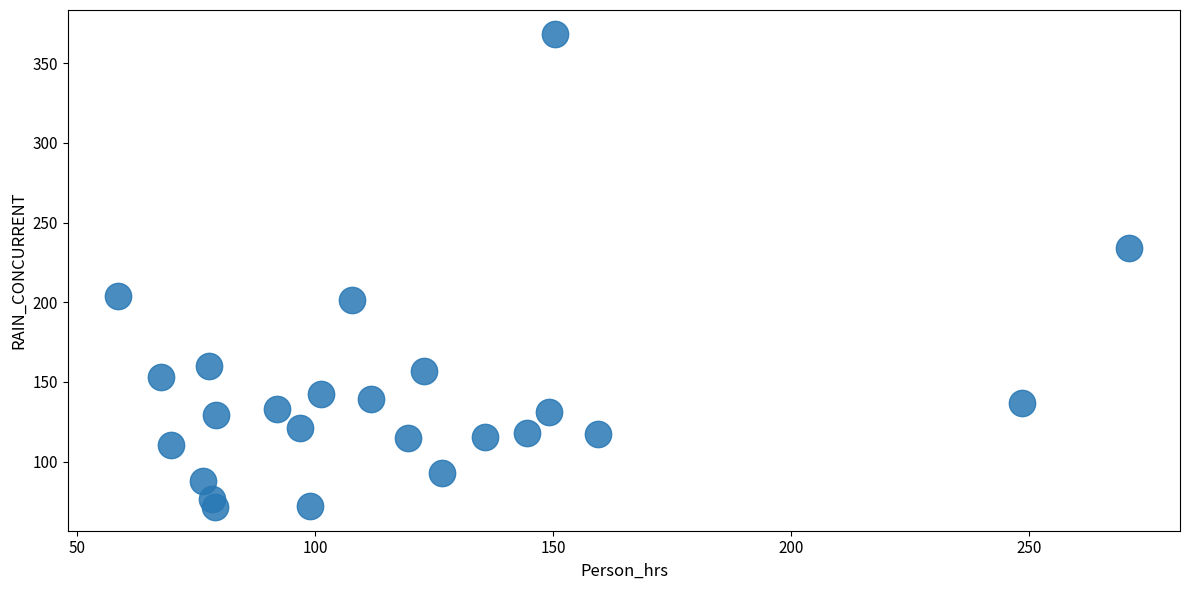

What is the range of X values (max minus min)?

212.4